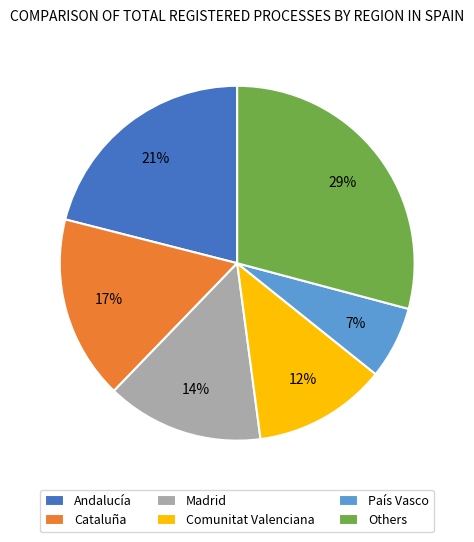

The Comunitat Valenciana slice represents 12% of the pie. True or false?

True